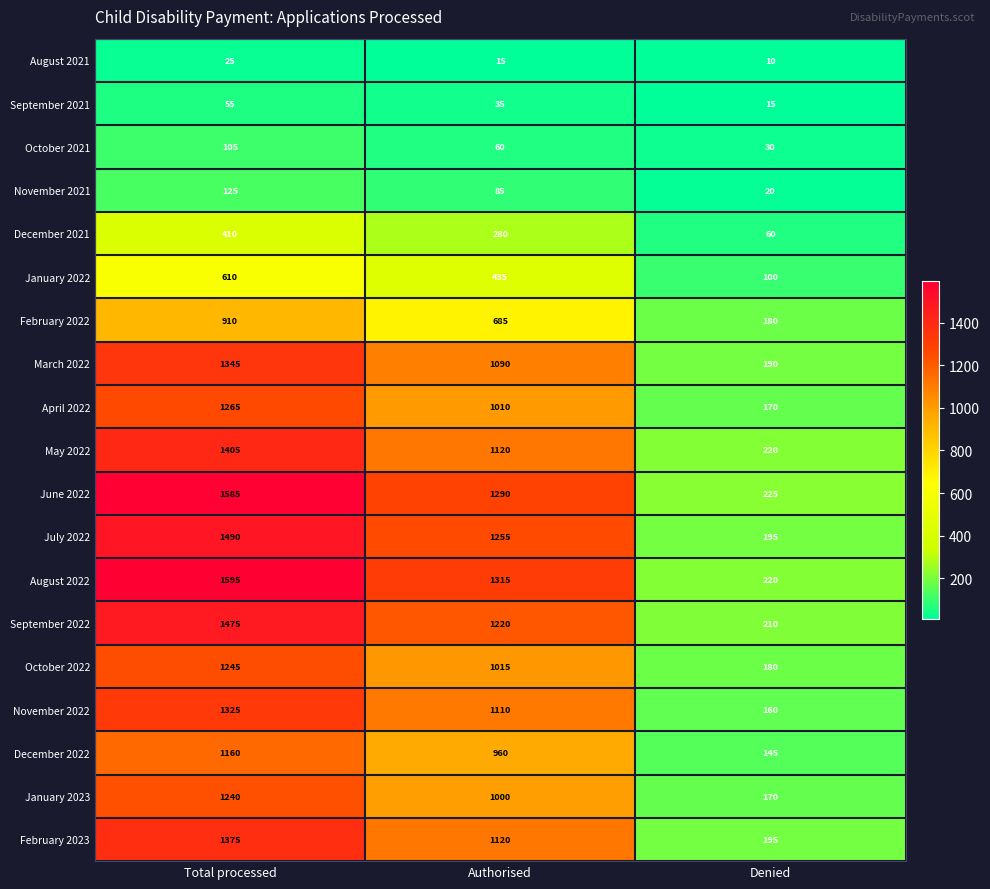

Is it true that December 2021 equals 410 at Total processed?

True